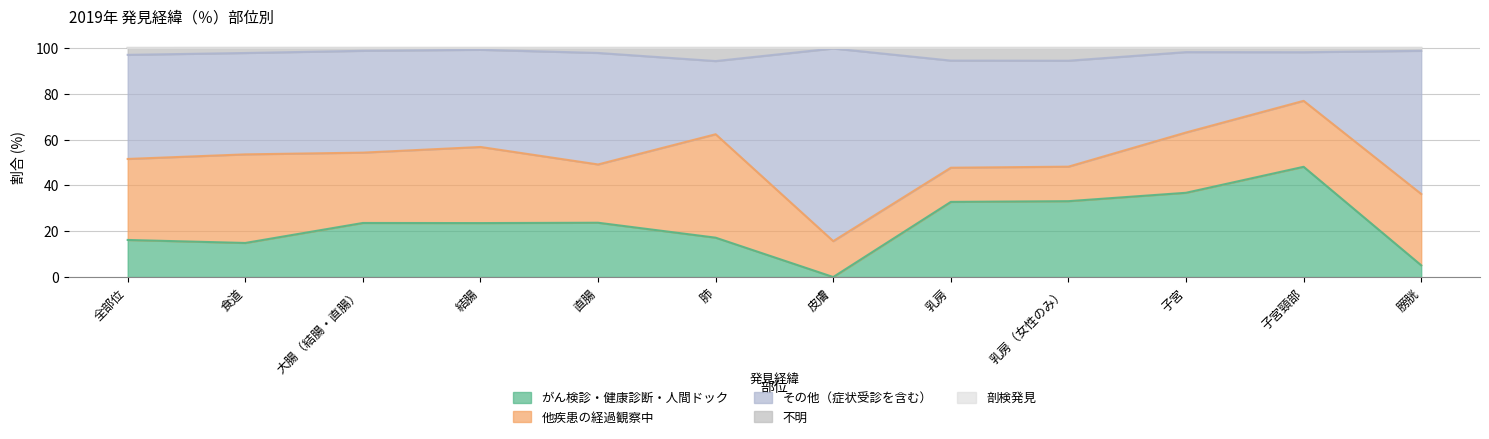

Where is the first local minimum for 剖検発見?

大腸（結腸・直腸）